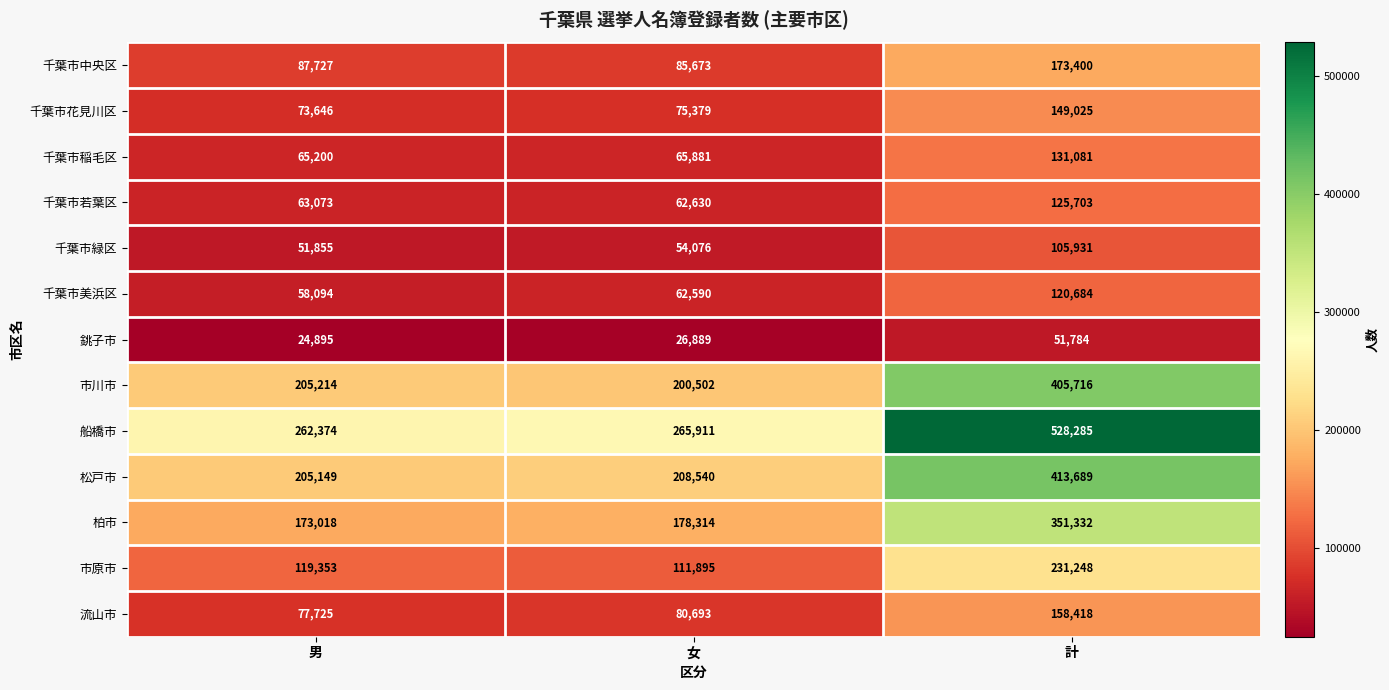

Read the 流山市 value at 計, to the nearest 10.

158420